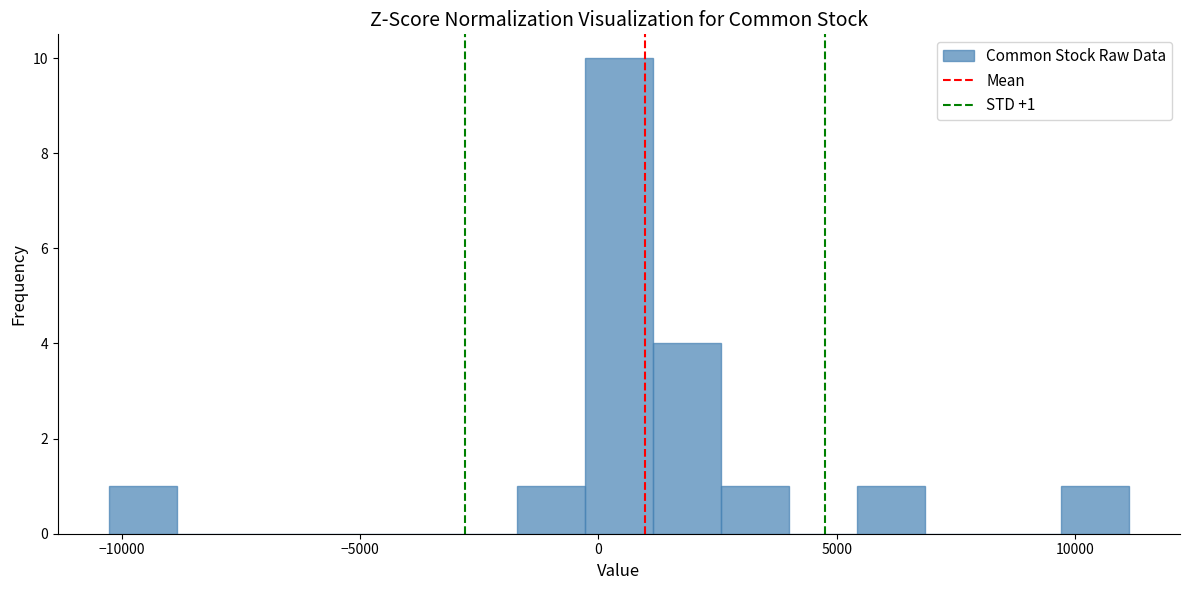

Read against the x-axis, roughly where is the centre of the tallest bar?

500